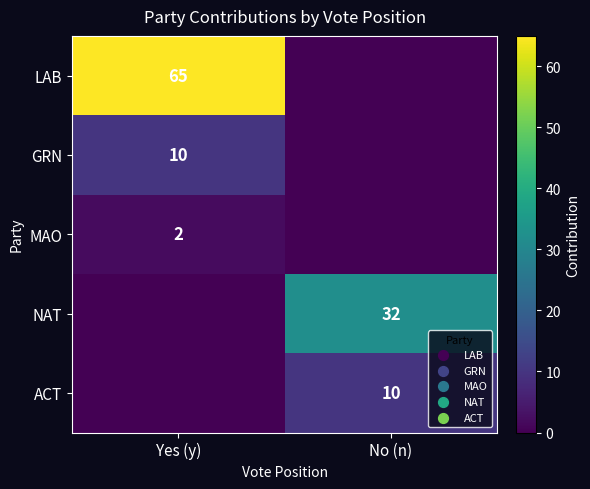

The LAB series shows 65 at Yes (y). True or false?

True